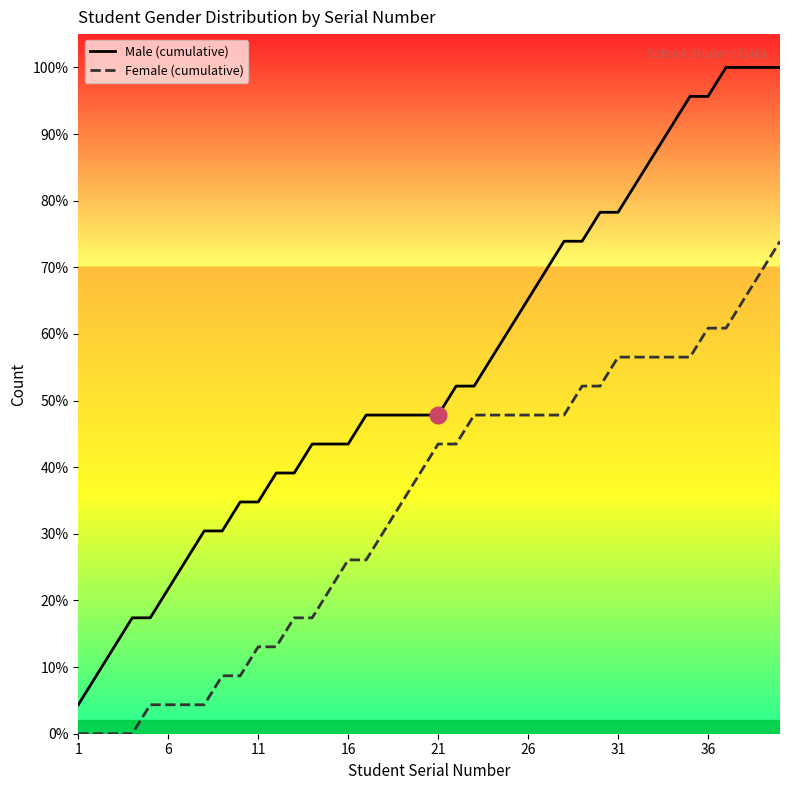

True or false: Male (cumulative) and Female (cumulative) cross at least once.

False